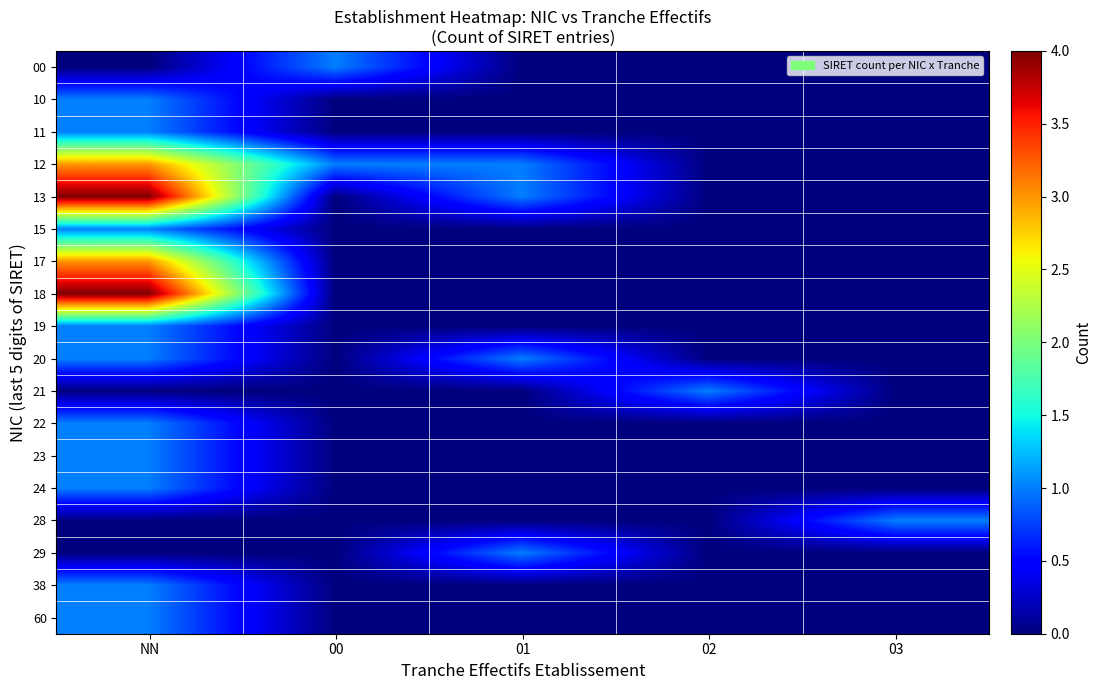

At how many categories does at least one series exceed 0?

5